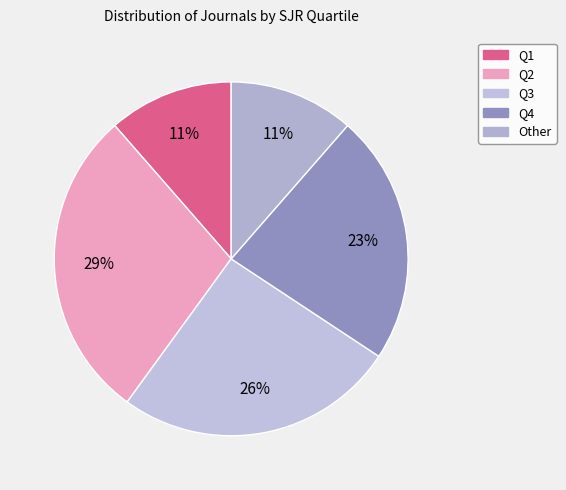

How many slices are in this pie chart?

5